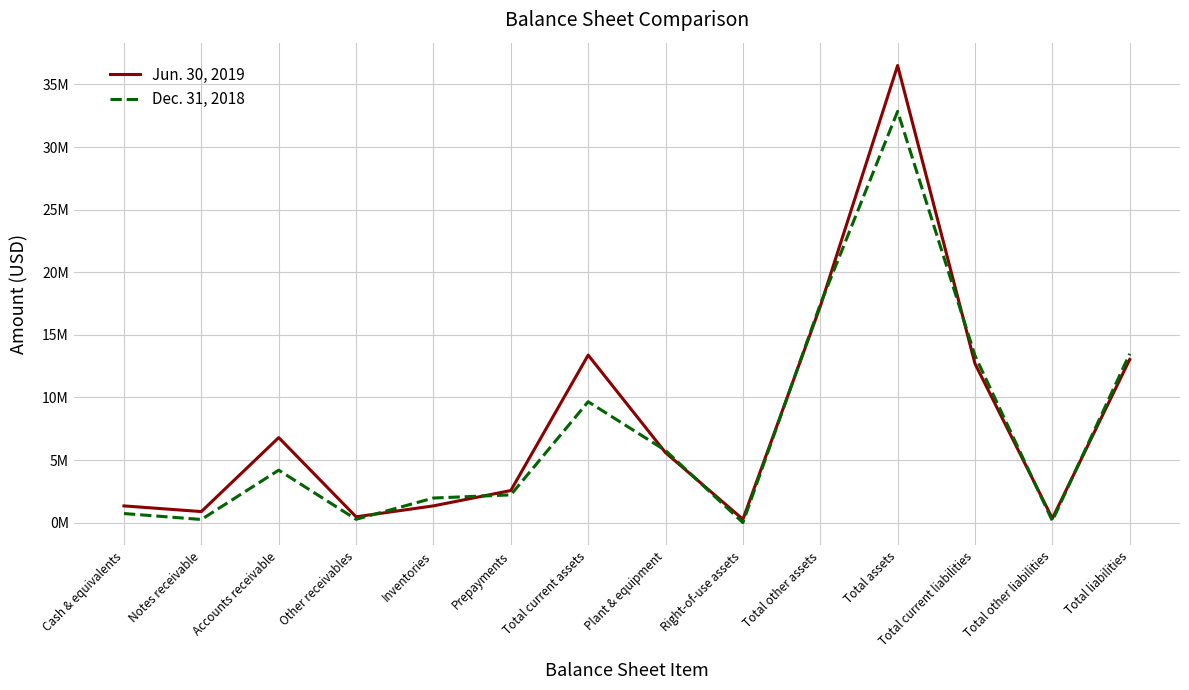

Does the chart display data point markers on the line(s)?

No